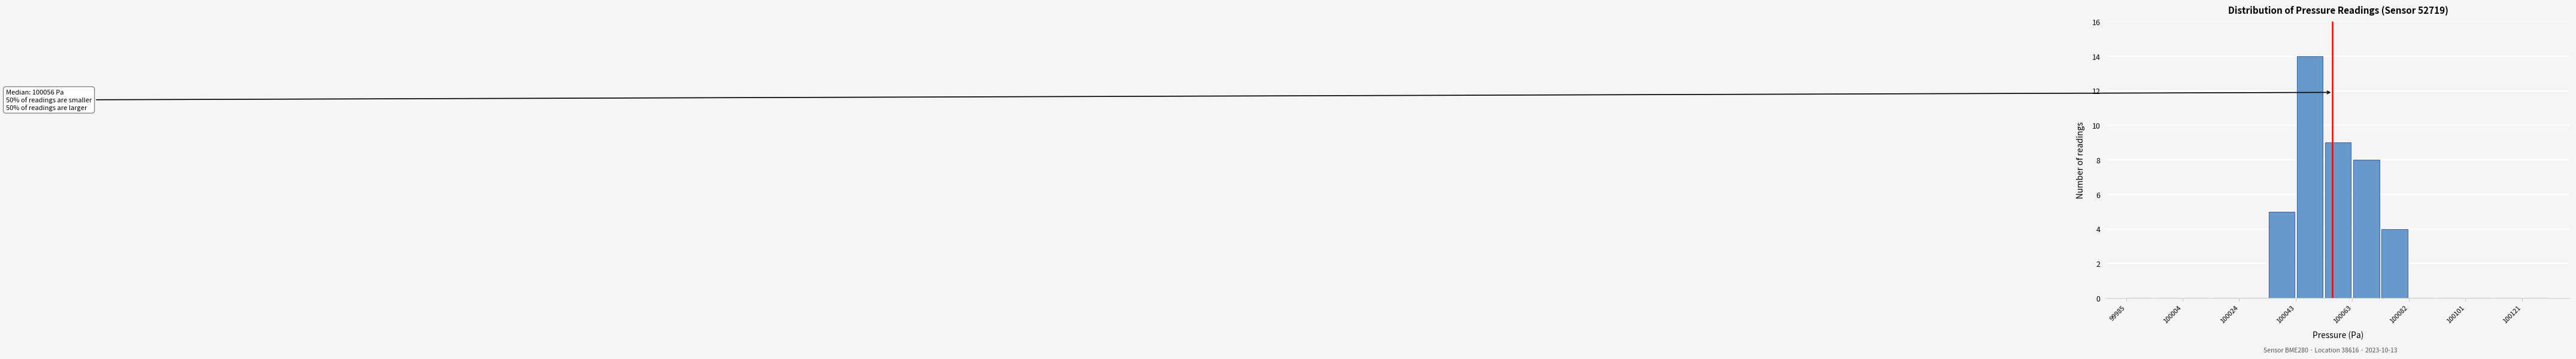

Over which range of the x-axis is the bar tallest?

100044 to 100054